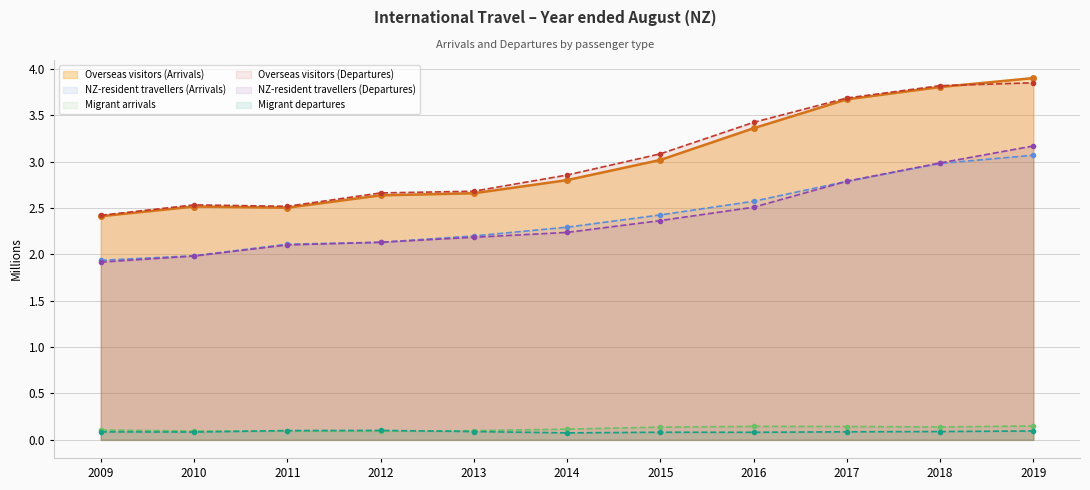

True or false: NZ-resident travellers (Arrivals) has more than 0 interior local peaks.

False